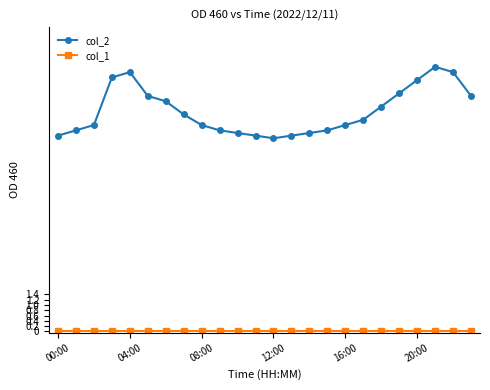

True or false: col_2 has more than 1 interior local peaks.

True